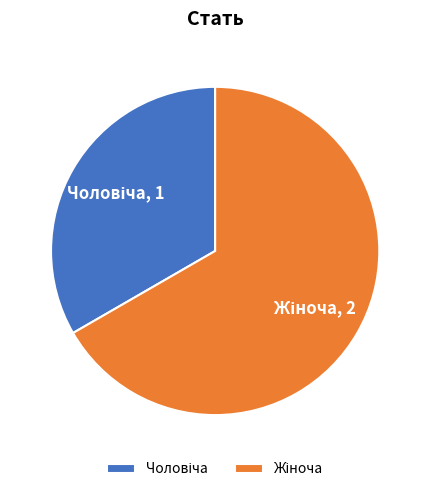

How many segments does this pie chart have?

2